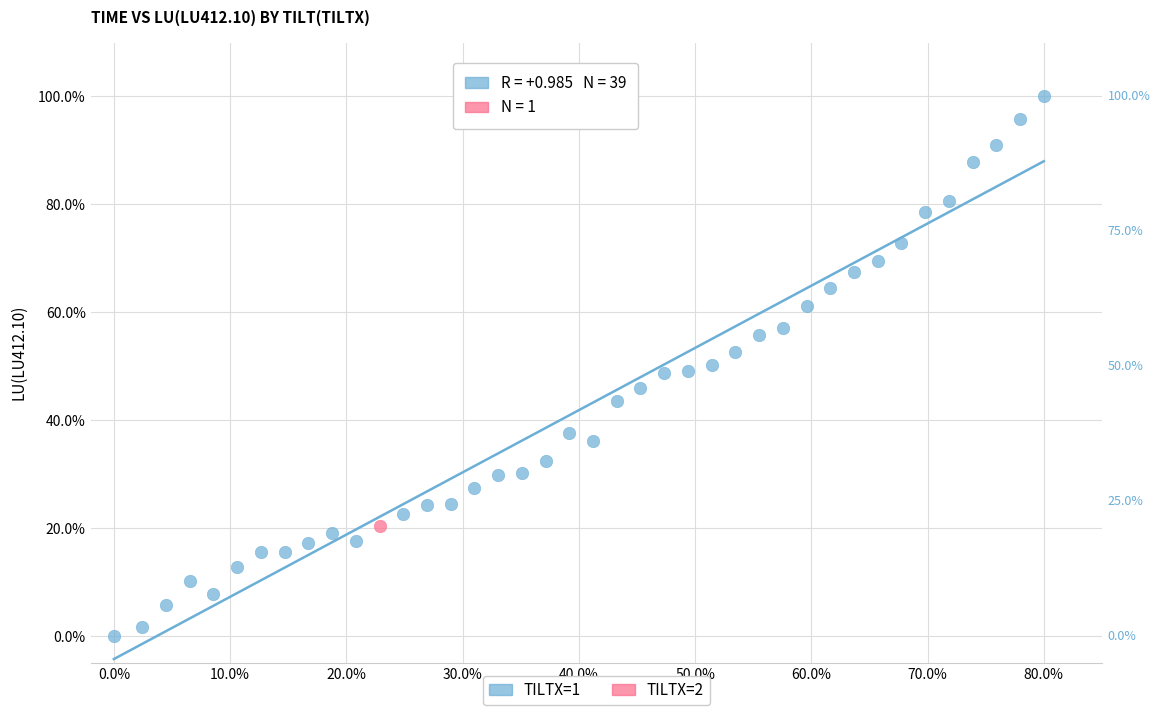

What are all the series names shown in the legend?

TILTX=1, TILTX=2